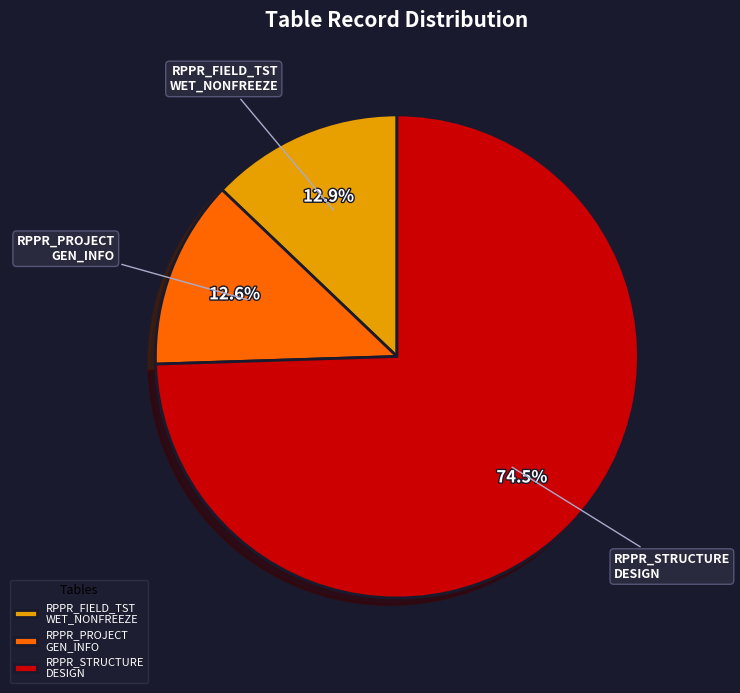

To the nearest percent, what is the difference between the largest and smallest slice percentages?

62%